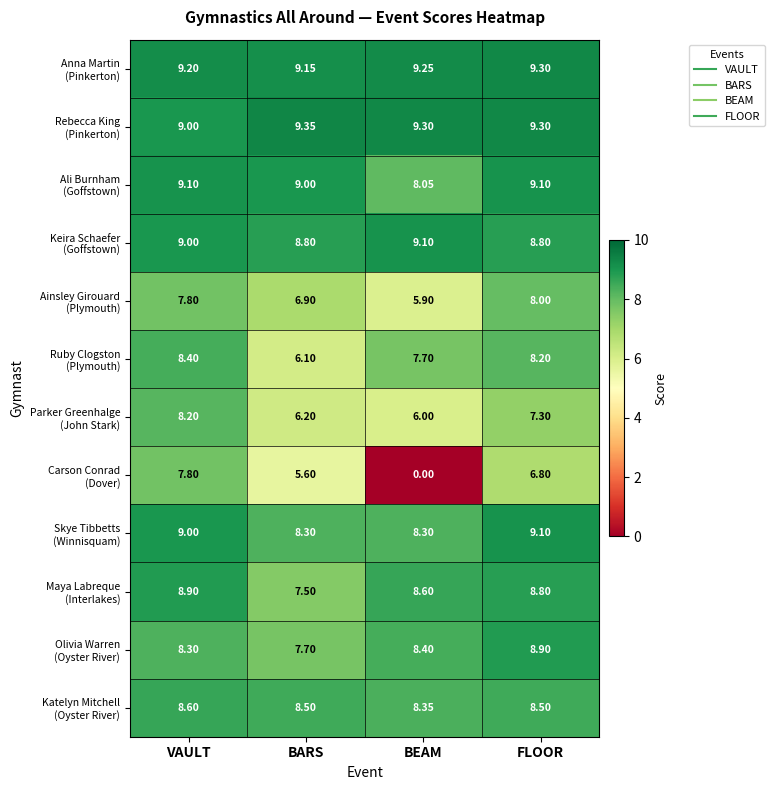

At which category is the sum across all series the highest?

VAULT